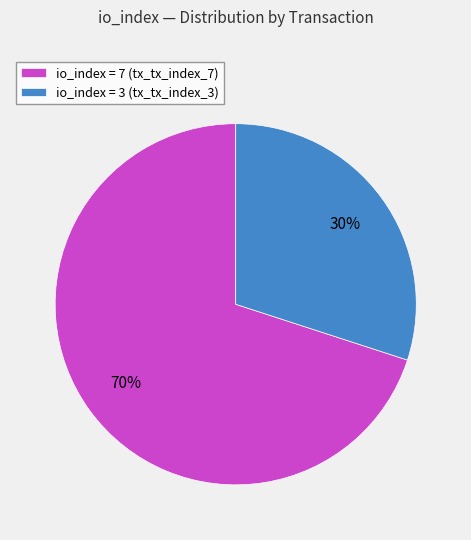

True or false: io_index = 7 (tx_tx_index_7) accounts for 70% of the total.

True